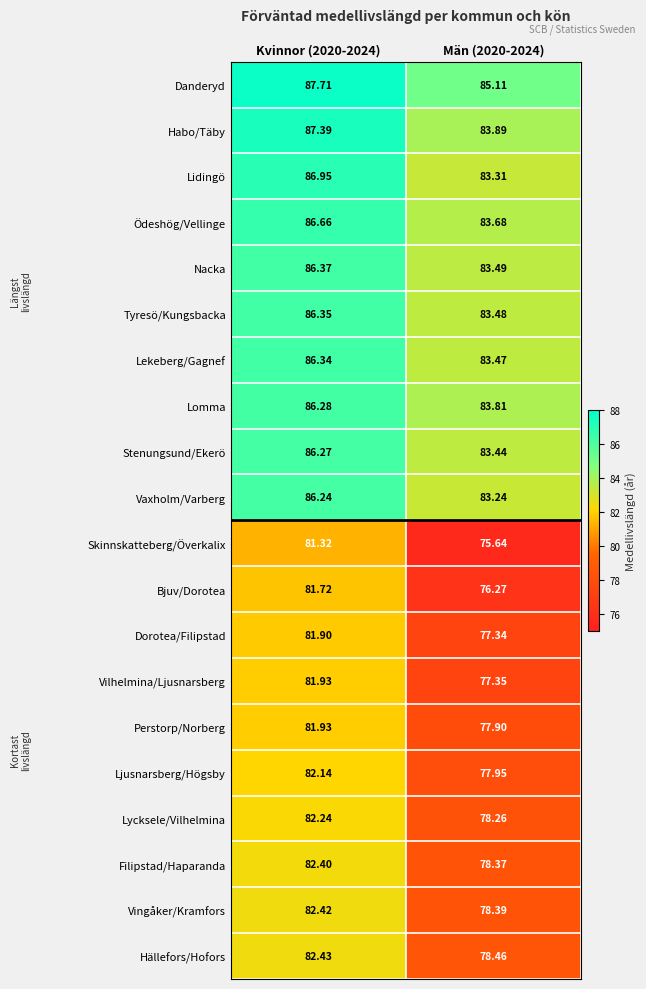

Between Kvinnor (2020-2024) and Män (2020-2024), which series saw the biggest shift?

Skinnskatteberg/Överkalix